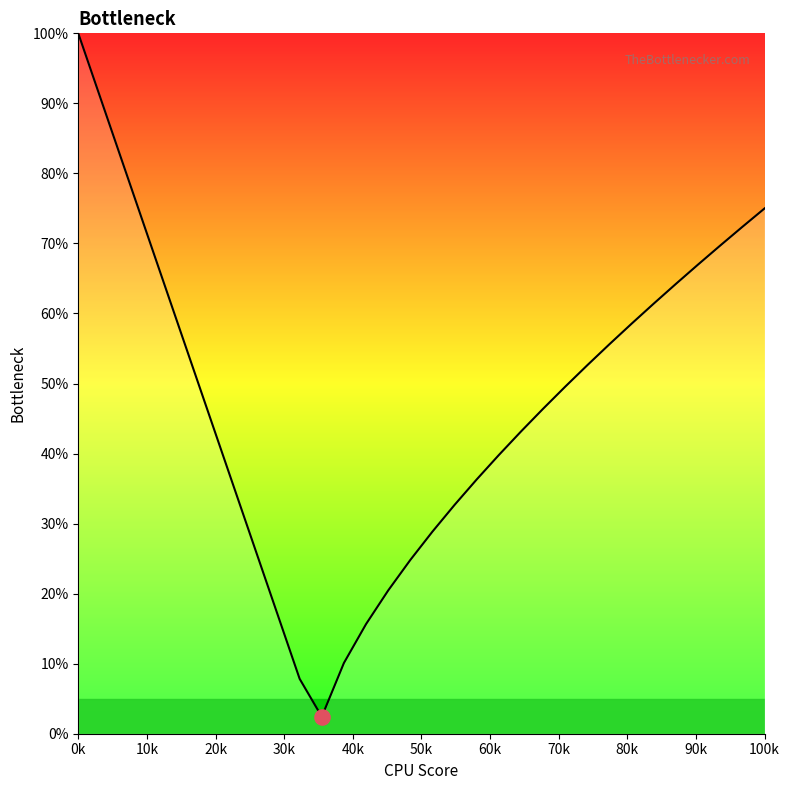

What is the maximum value shown in the chart?

100.0